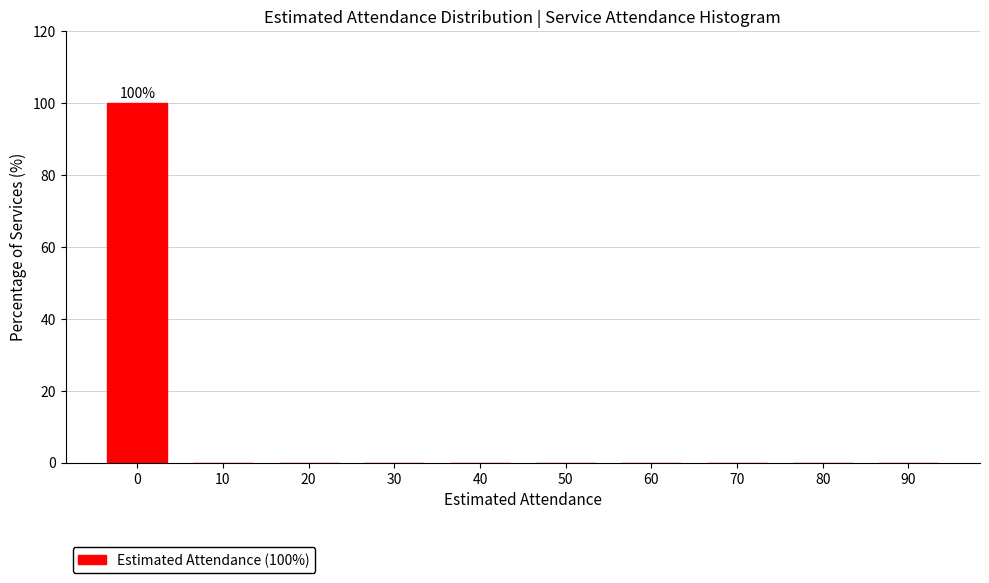

Reading left to right, list all the values displayed in this chart.

0=100	10=0	20=0	30=0	40=0	50=0	60=0	70=0	80=0	90=0